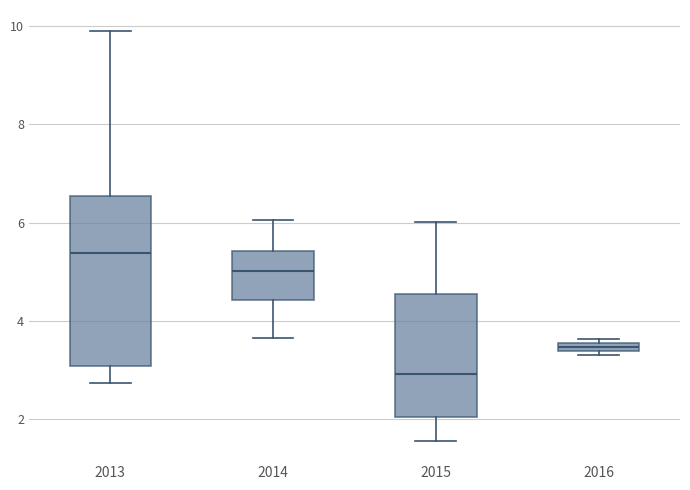

Where is the lower edge of the box at x = 2015 on the y-axis? The values are not printed on the chart, so give them approximately, as read against the axis.

2.0